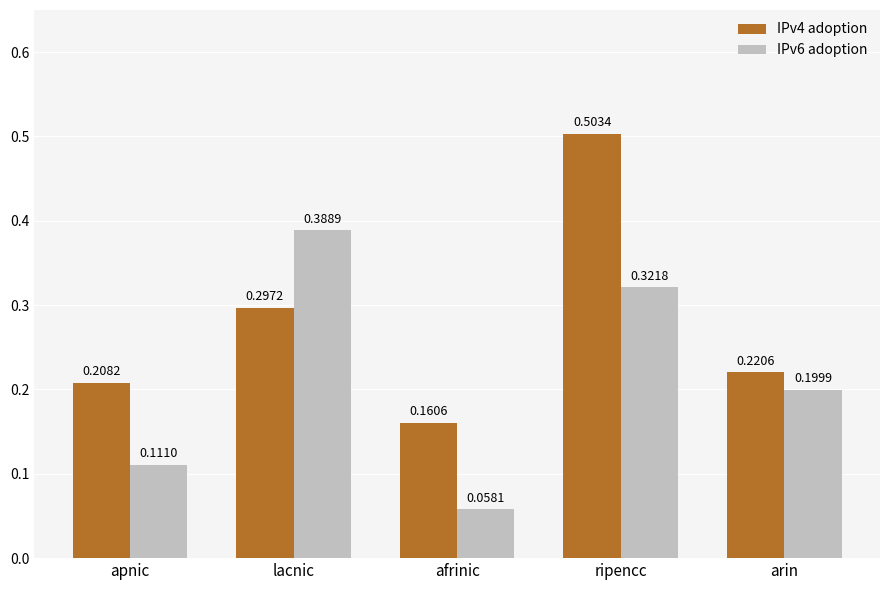

What is the total value across all series at ripencc?

0.8